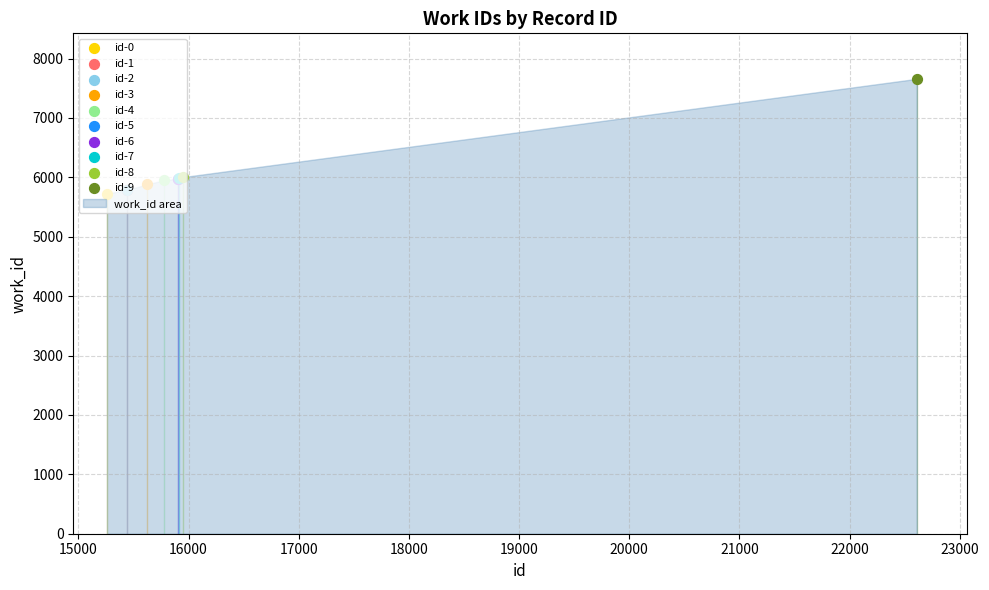

What is the ratio of the value at 15900 to the value at 15259?

1.0